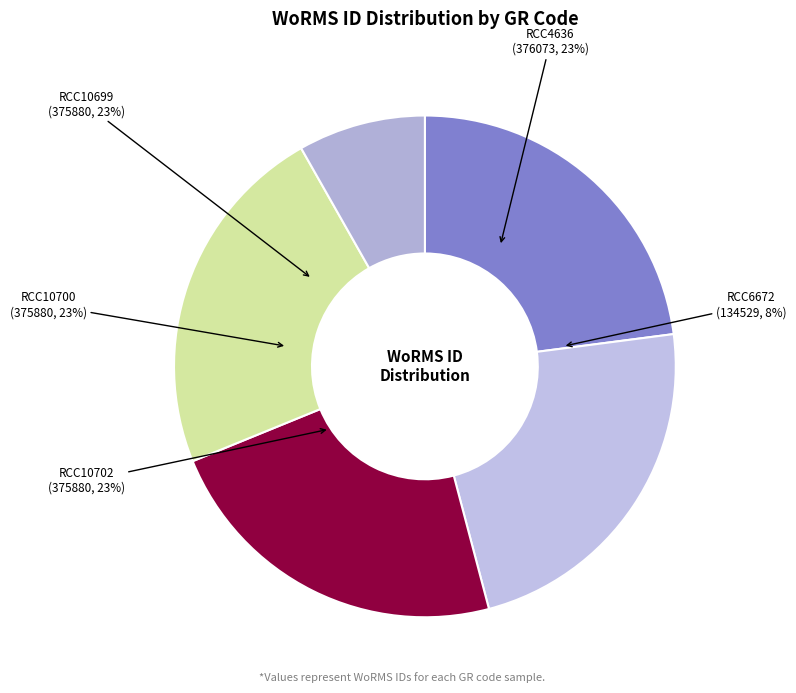

Combined, what portion of the pie is RCC10700 and RCC4636?

45.9%